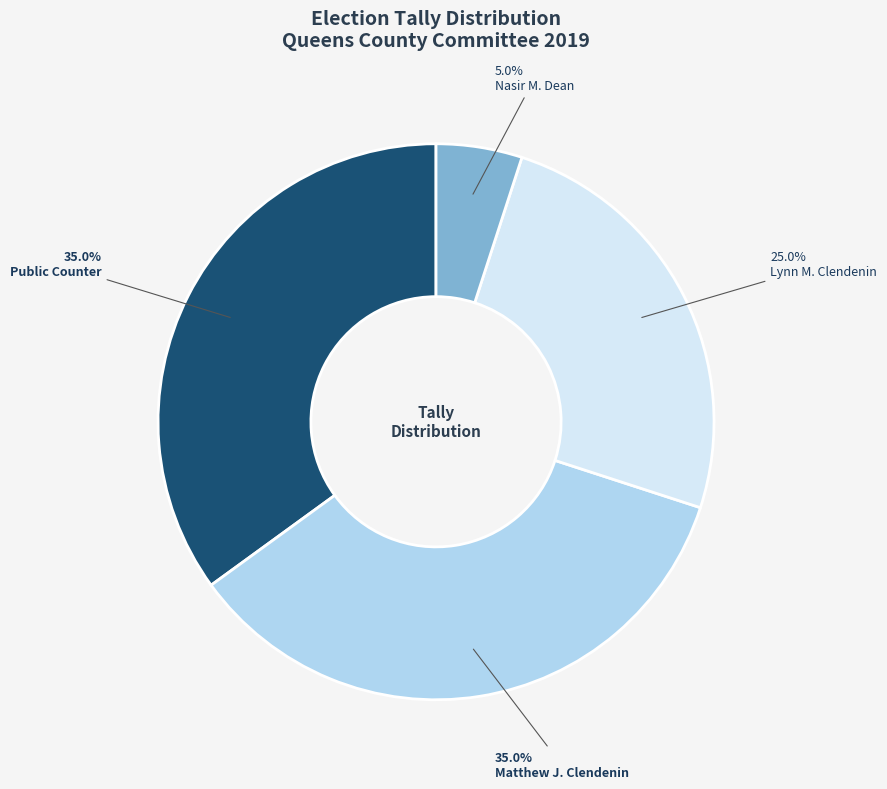

Which category has the smallest portion of the pie?

Nasir M. Dean